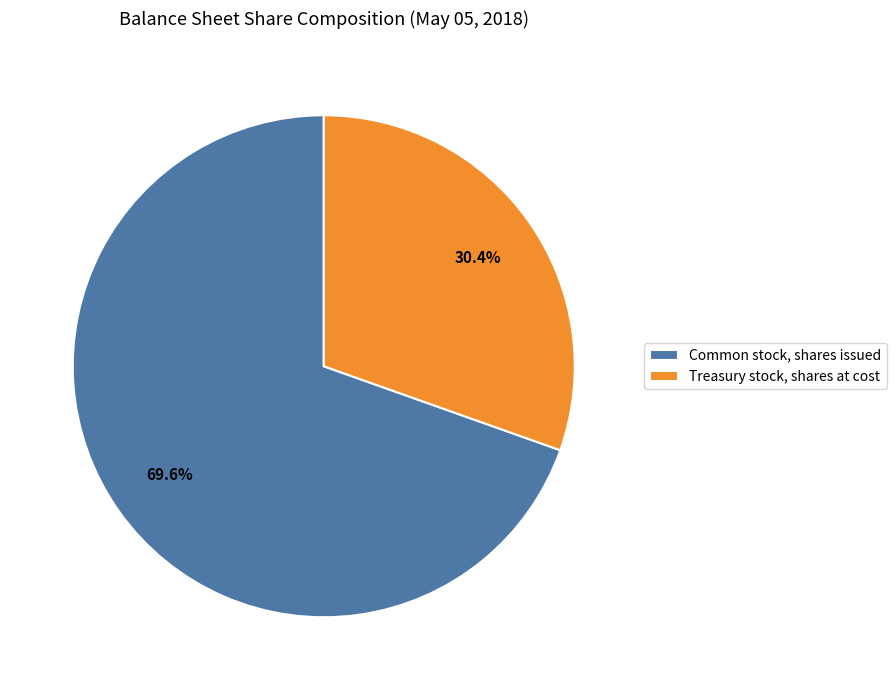

What portion of the pie excludes Common stock, shares issued?

30.4%